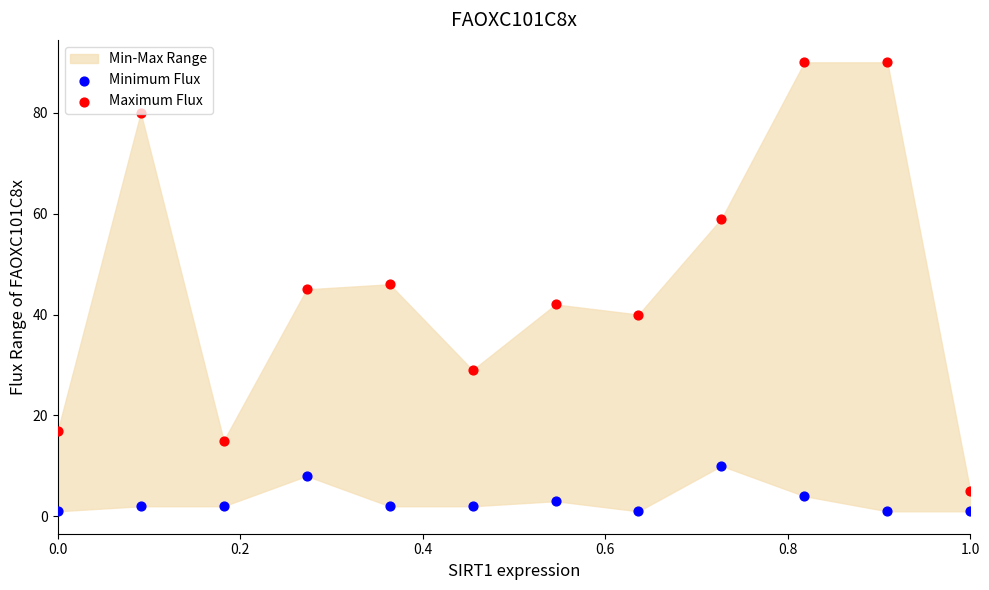

Which series has the widest spread of Y values?

Maximum Flux